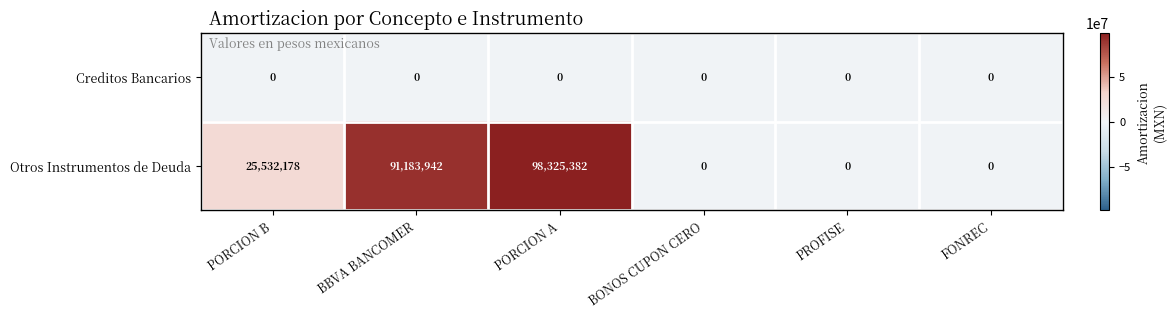

Which series changed the most between BBVA BANCOMER and PROFISE?

Otros Instrumentos de Deuda